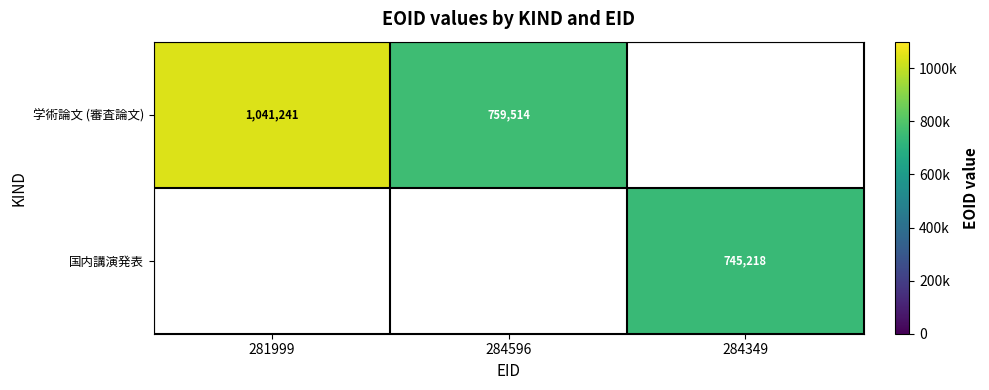

Is it true that 国内講演発表 equals 296261.6 at 284349?

False